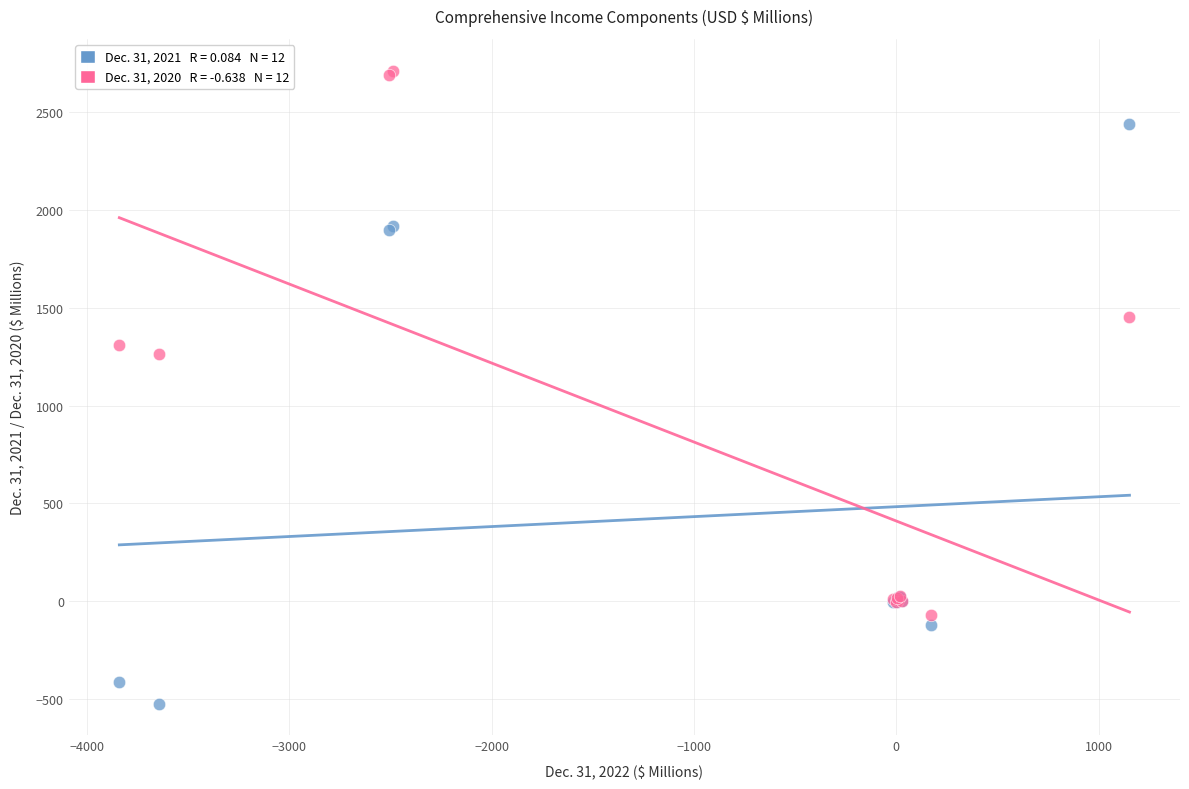

Across all series, what Y value is closest to 1094?

1261